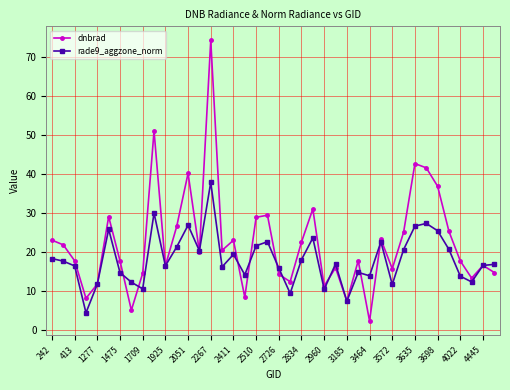

Which series ends up on top after the final intersection of dnbrad and rade9_aggzone_norm?

rade9_aggzone_norm